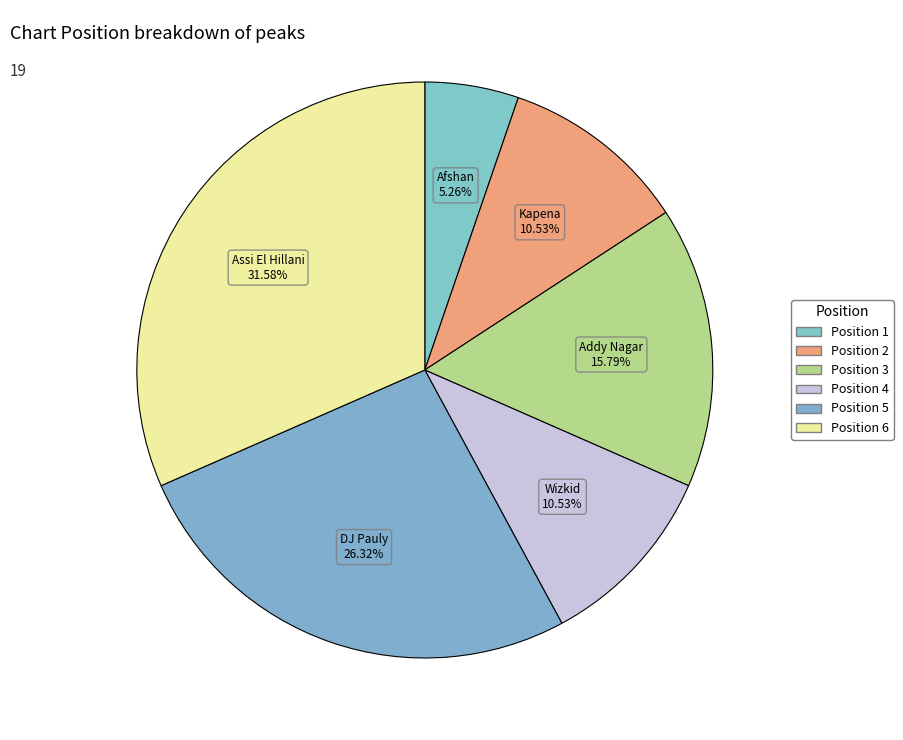

Which category has the biggest portion of the pie?

6